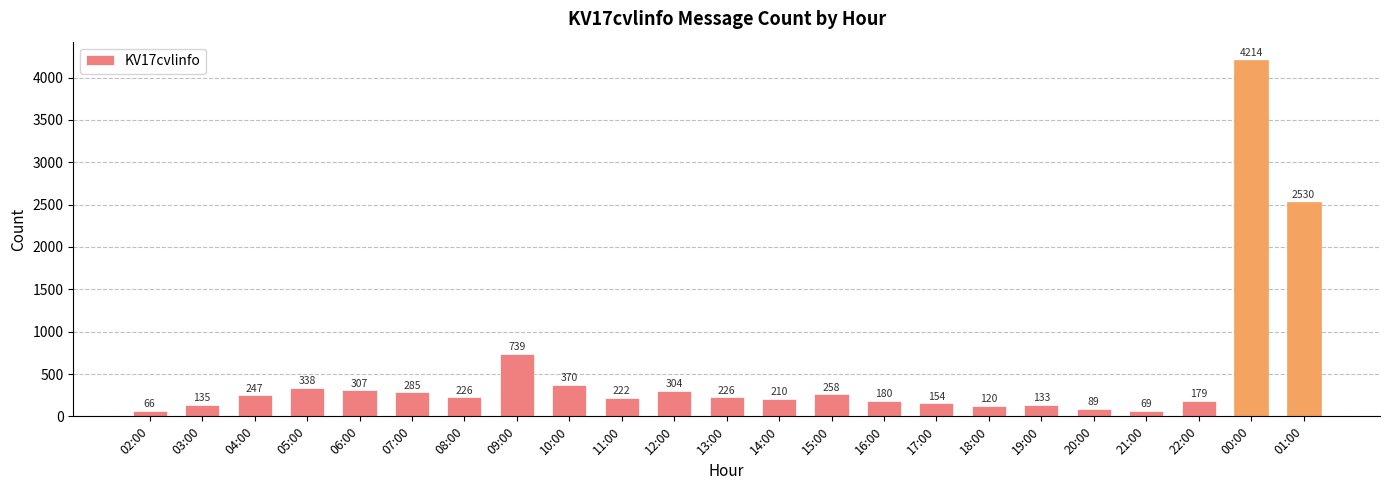

At which label is the value closest to 2140?

01:00